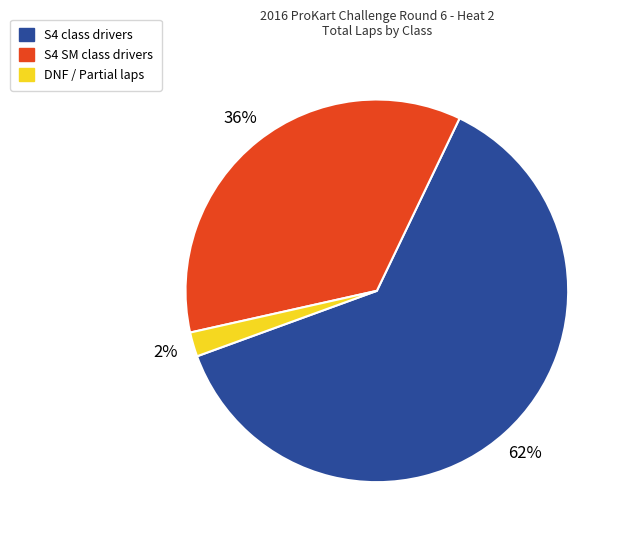

To the nearest percent, what is the average slice percentage?

33%